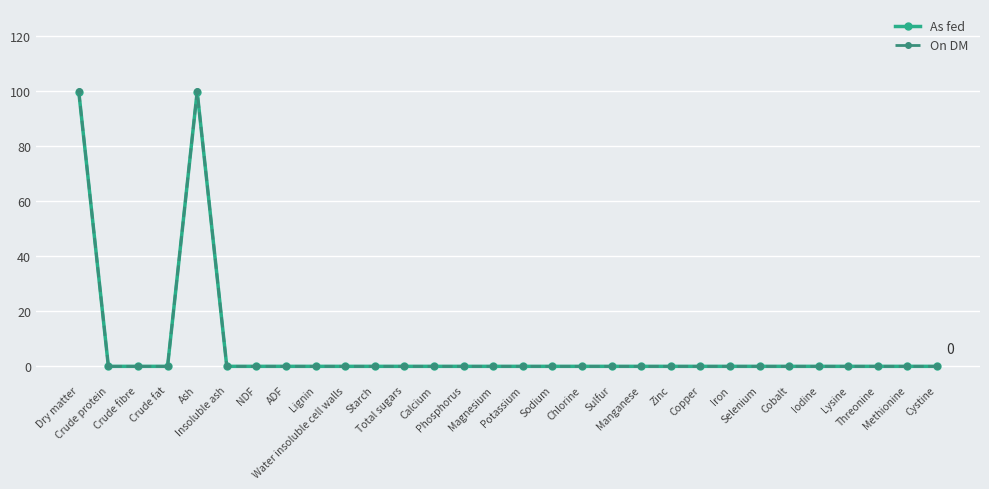

Which series has the widest spread of values?

On DM